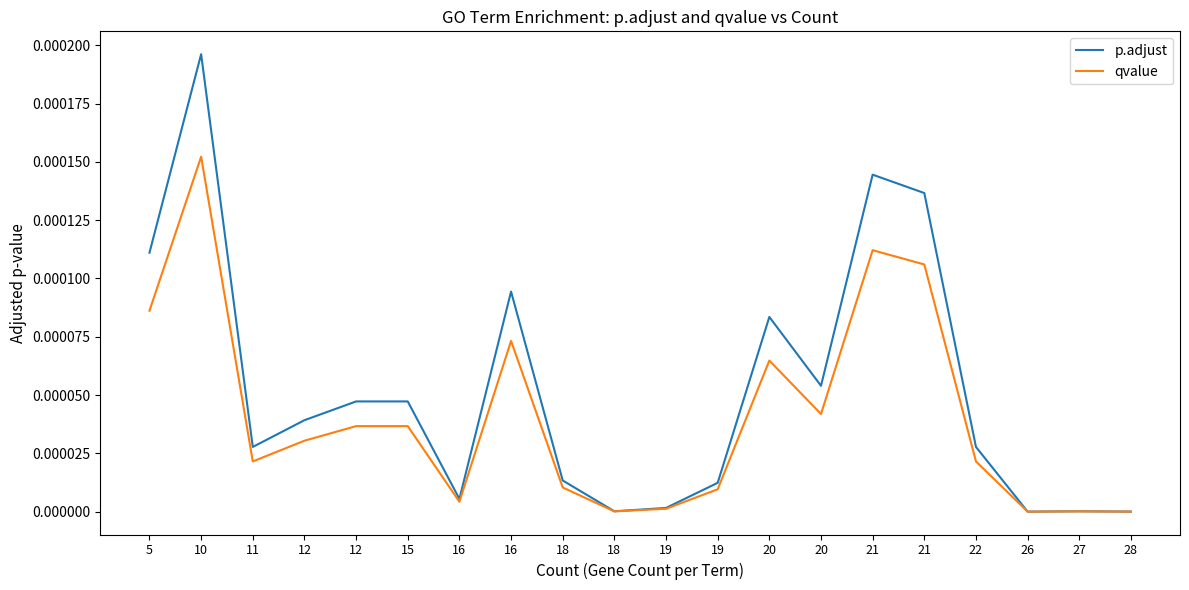

At how many categories does at least one series exceed 0?

20